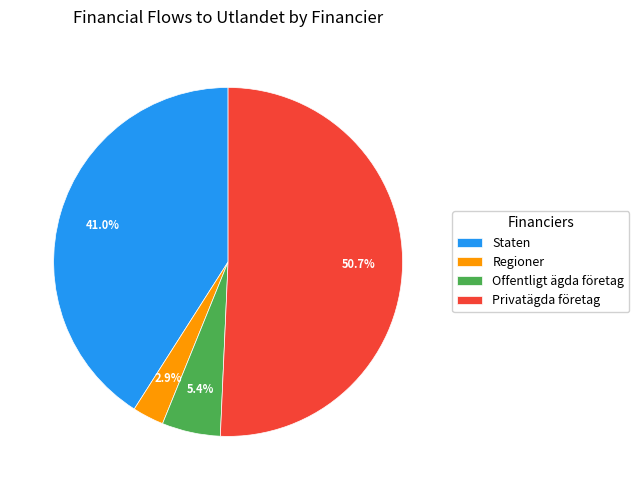

How many slices are in this pie chart?

4